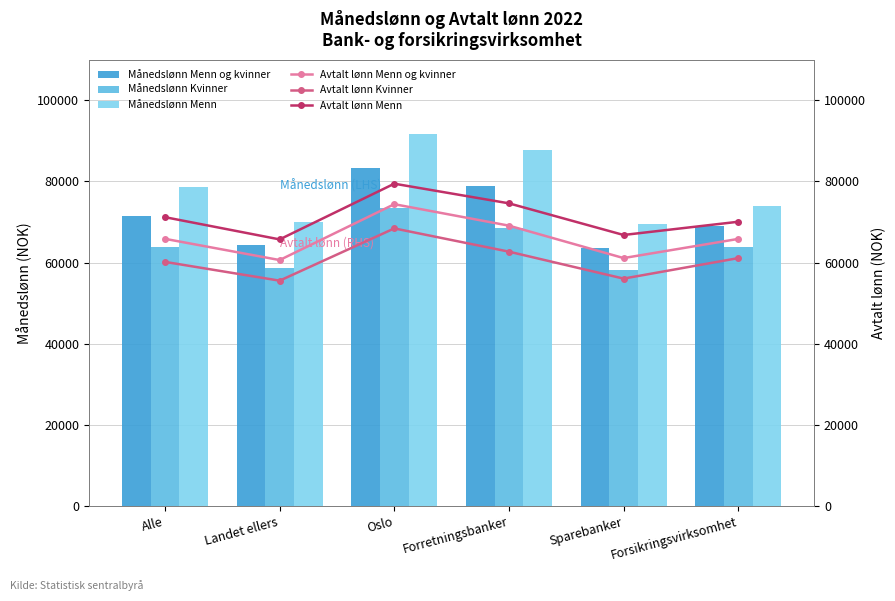

Is the value of Avtalt lønn Menn at Sparebanker greater than the value of Avtalt lønn Menn og kvinner at Sparebanker?

Yes